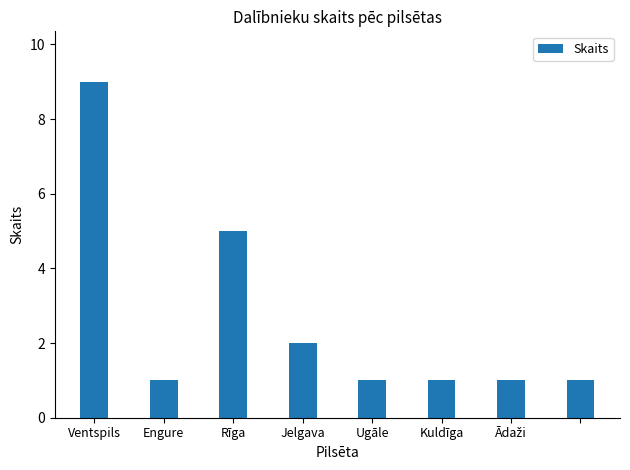

What is the maximum value shown in the chart?

9